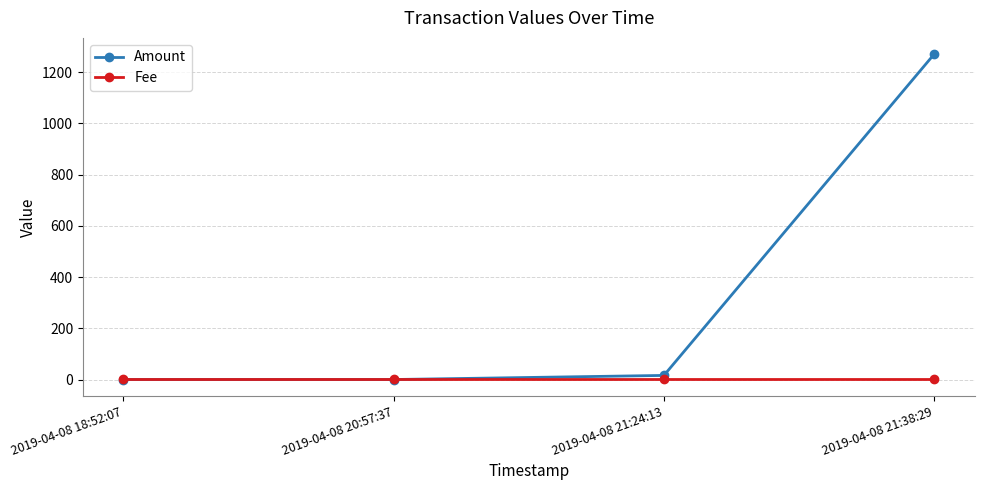

At which category is the sum across all series the highest?

2019-04-08 21:38:29